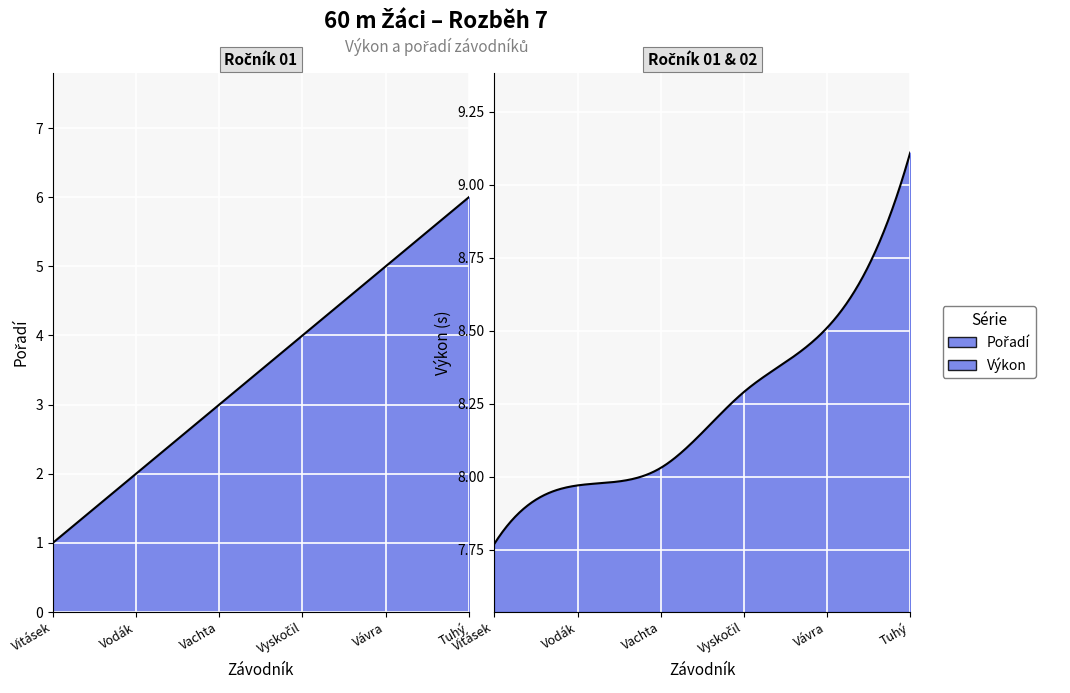

How many data points in Pořadí are less than 4?

3